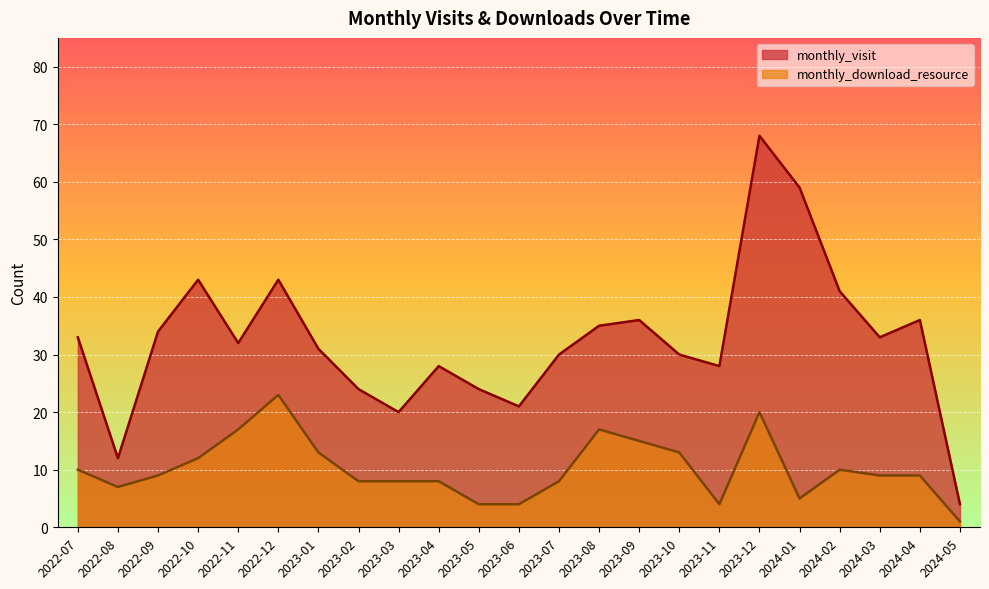

Where is the first local minimum for monthly_download_resource?

2022-08